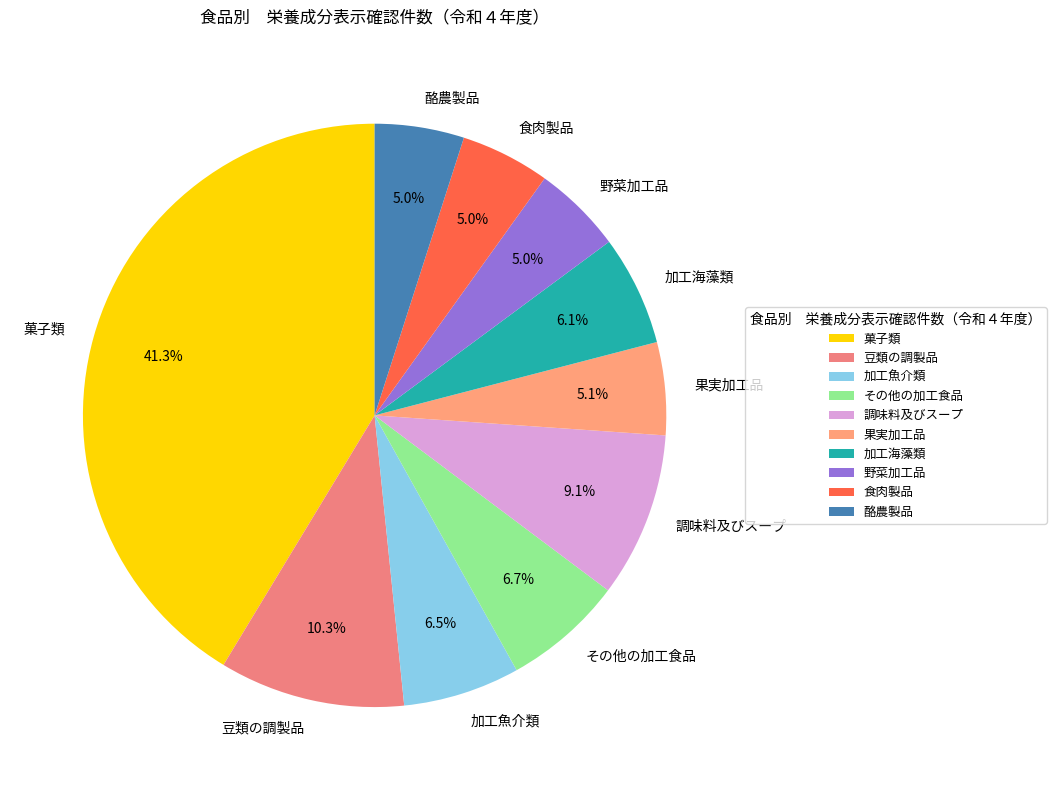

What is the largest slice in the pie chart?

菓子類